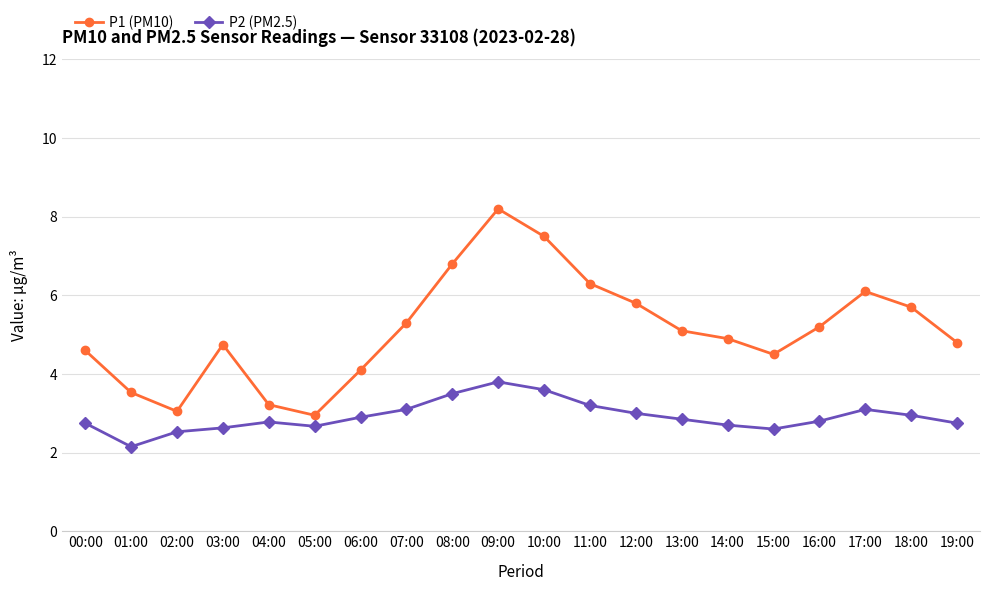

What is the spread (max minus min) of values at 01:00?

1.4